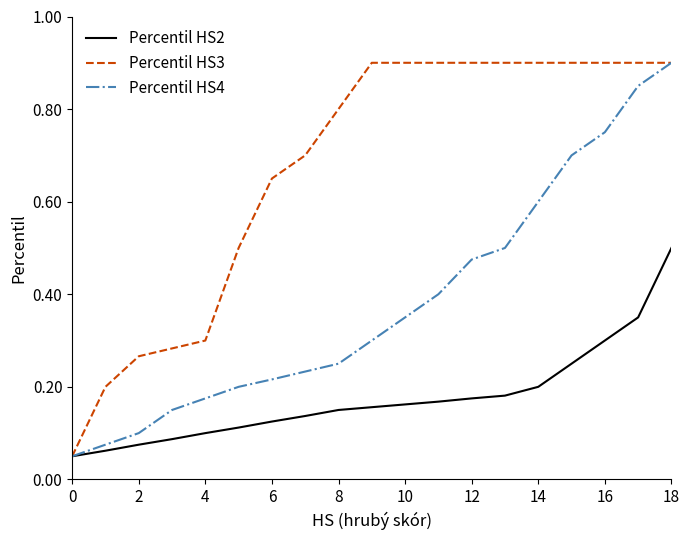

Which series has the largest total across all categories?

Percentil HS3